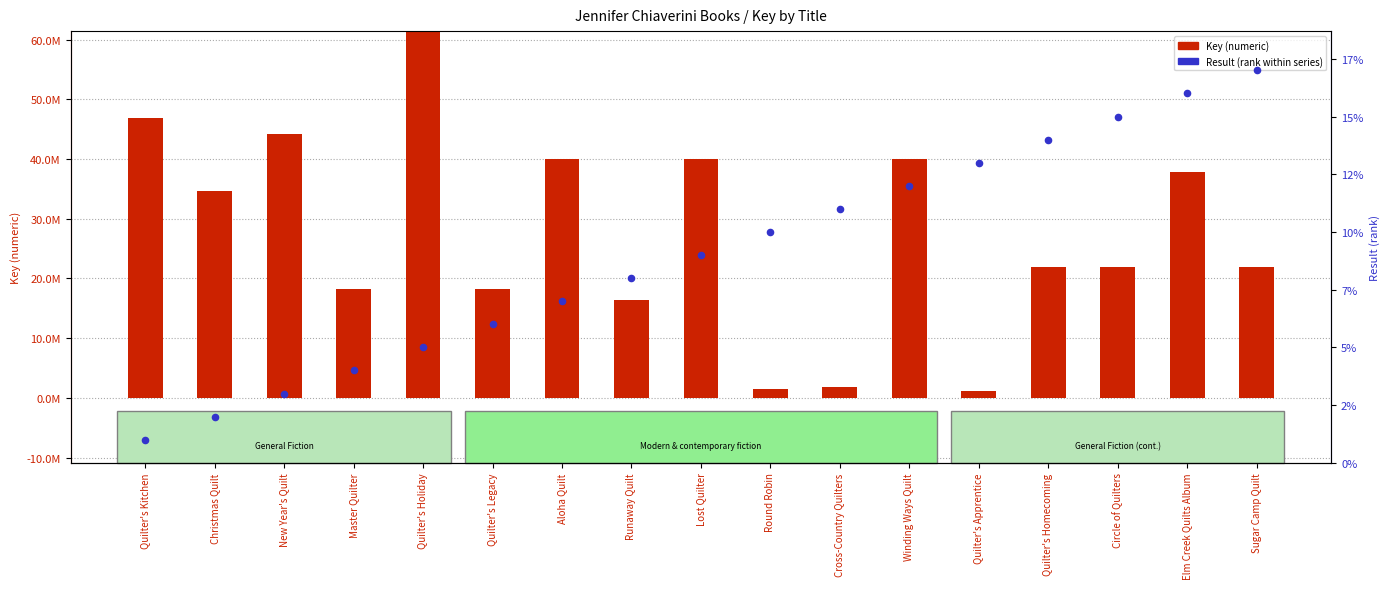

At which category is the sum across all series the highest?

Quilter's Holiday